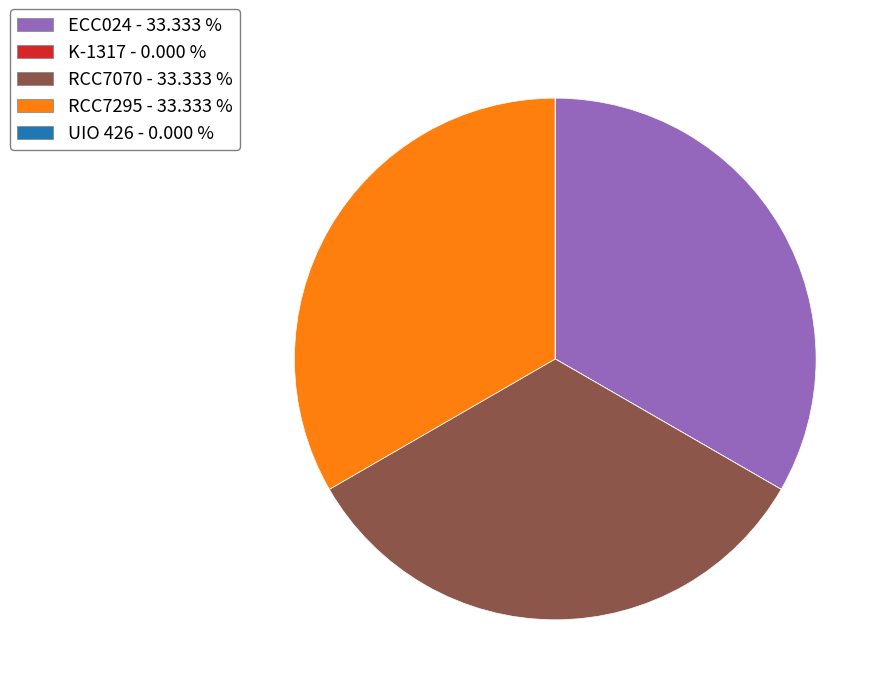

Is the sum of ECC024 - 33.333 % and RCC7295 - 33.333 % greater than half?

Yes